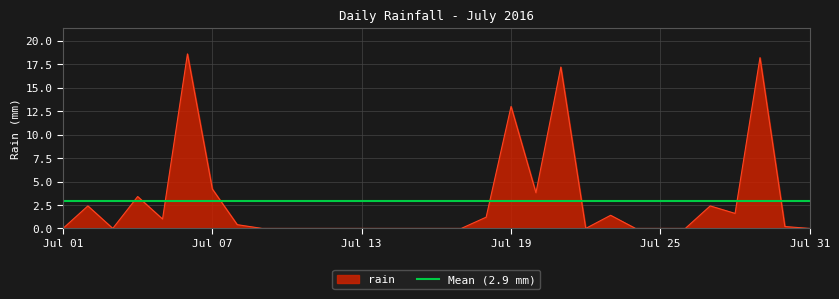

Where is rain nearest to the value 9?

Jul 19